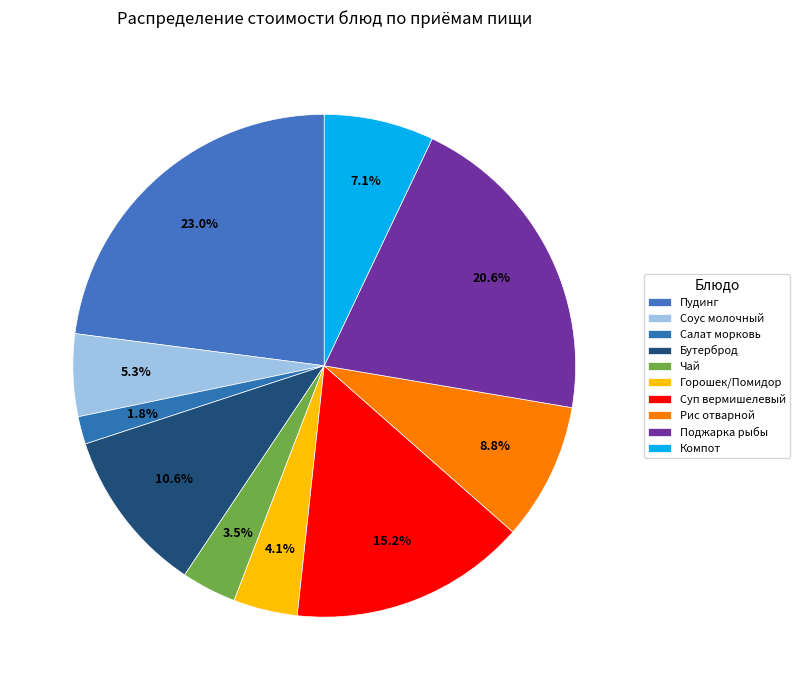

Which category has the smallest portion of the pie?

Завтрак (Салат из моркови)